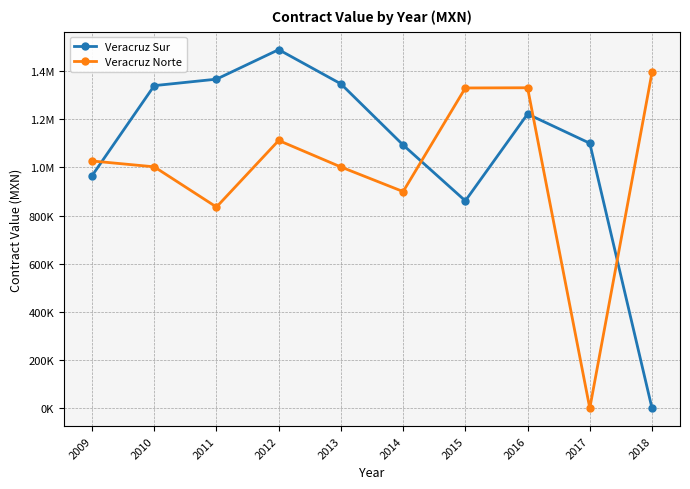

Does the chart have visible grid lines?

Yes